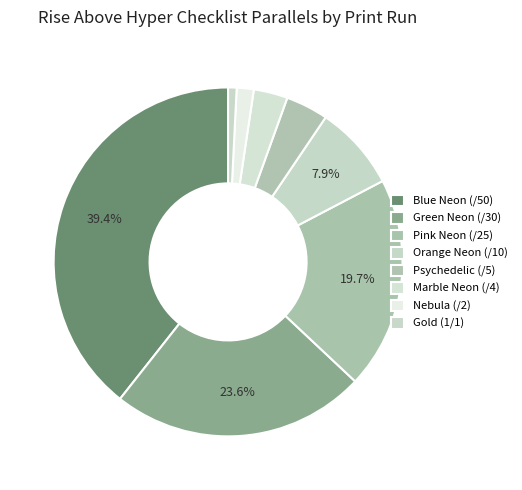

To the nearest percent, what is the difference between the largest and smallest slice percentages?

39%